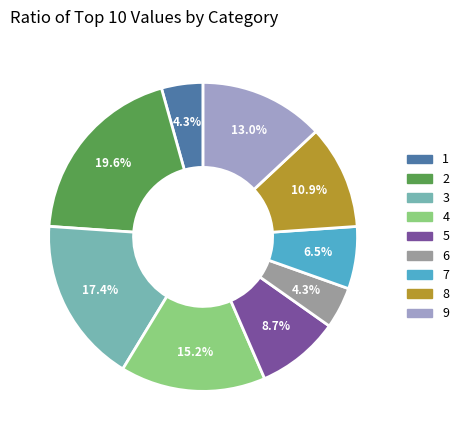

What portion of the pie excludes 1?

95.7%